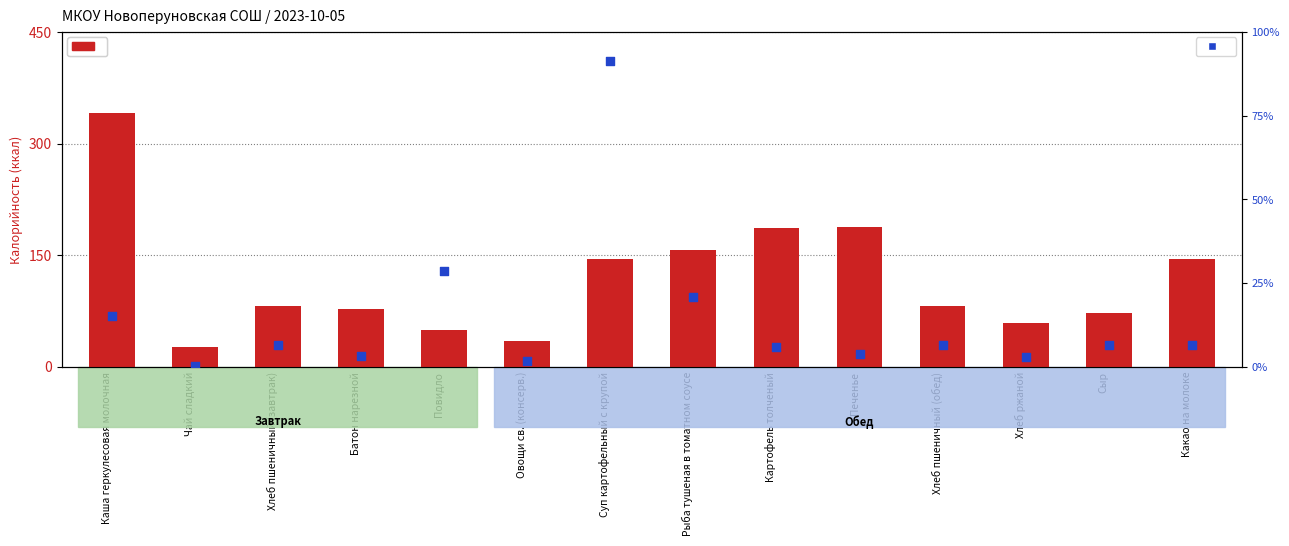

Is the value of Калорийность at Хлеб ржаной greater than the value of Белки (% от макс.) at Суп картофельный с крупой?

No